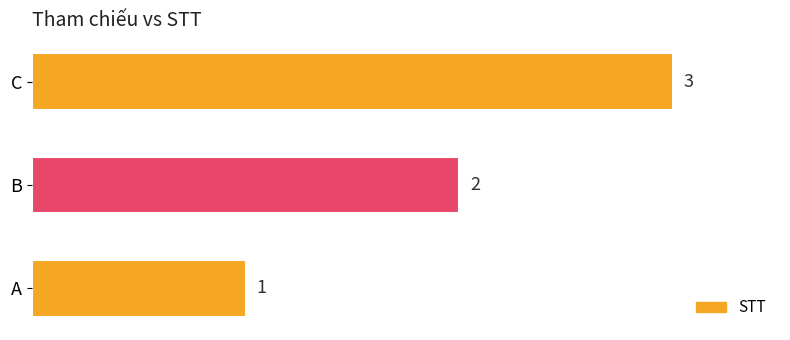

How many categories are shown in the chart?

3